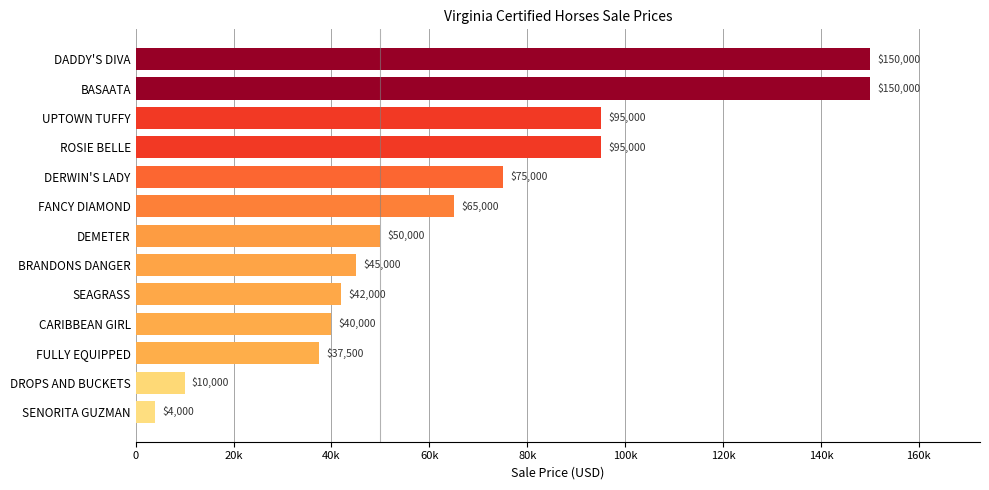

Where is the data nearest to the value 77000?

DERWIN'S LADY